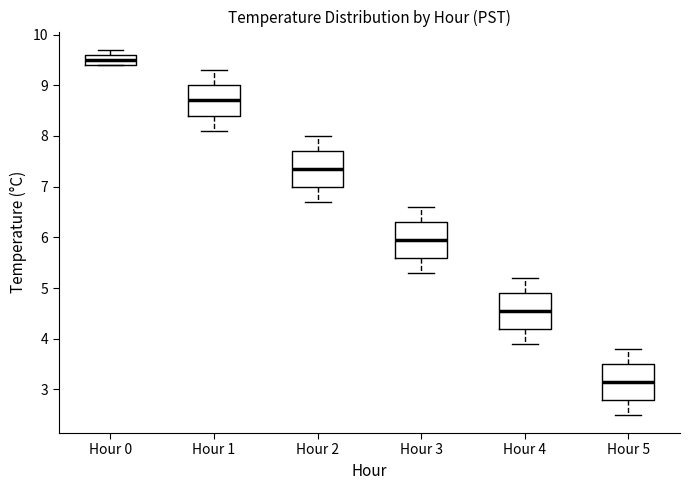

Reading left to right, transcribe this box plot: for each box, give where its median line is, the range the box spans, and where its two whiskers end, as read against the y-axis. The values are not printed on the chart, so give them approximately, as read against the axis.

Hour 0: median 9.5, box 9.4 to 9.6, whiskers 9.4 to 9.7
Hour 1: median 8.7, box 8.4 to 9.0, whiskers 8.1 to 9.3
Hour 2: median 7.4, box 7.0 to 7.7, whiskers 6.7 to 8.0
Hour 3: median 6.0, box 5.6 to 6.3, whiskers 5.3 to 6.6
Hour 4: median 4.6, box 4.2 to 4.9, whiskers 3.9 to 5.2
Hour 5: median 3.2, box 2.8 to 3.5, whiskers 2.5 to 3.8